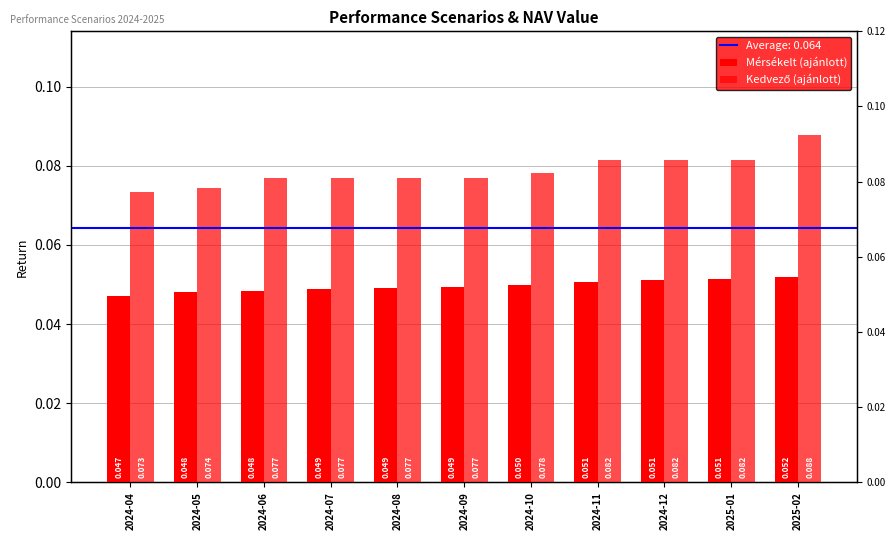

Which series has the largest total across all categories?

Kedvező (ajánlott)